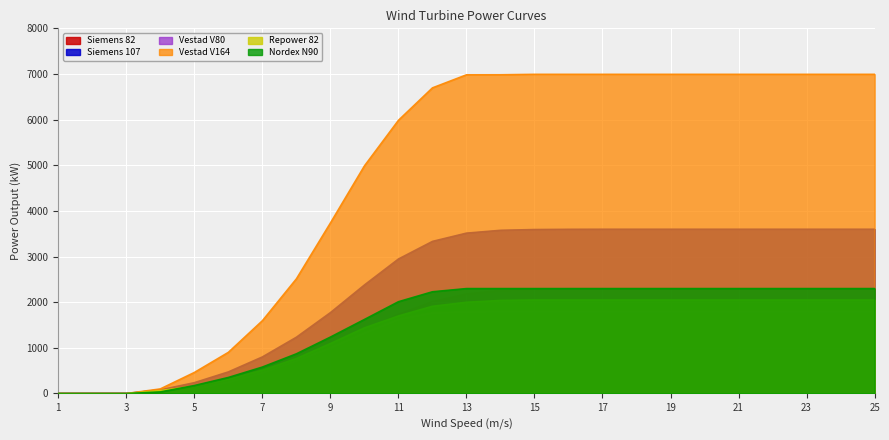

True or false: Vestad V80 has more than 1 interior local peaks.

False